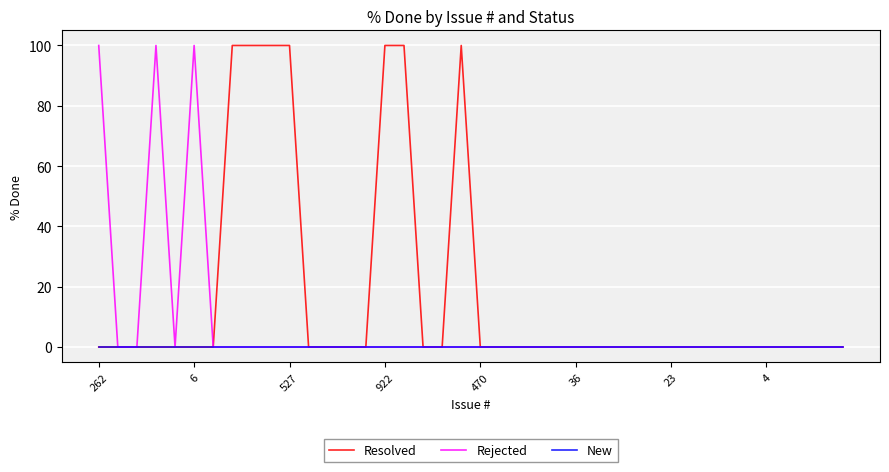

Which series has the largest total across all categories?

Resolved